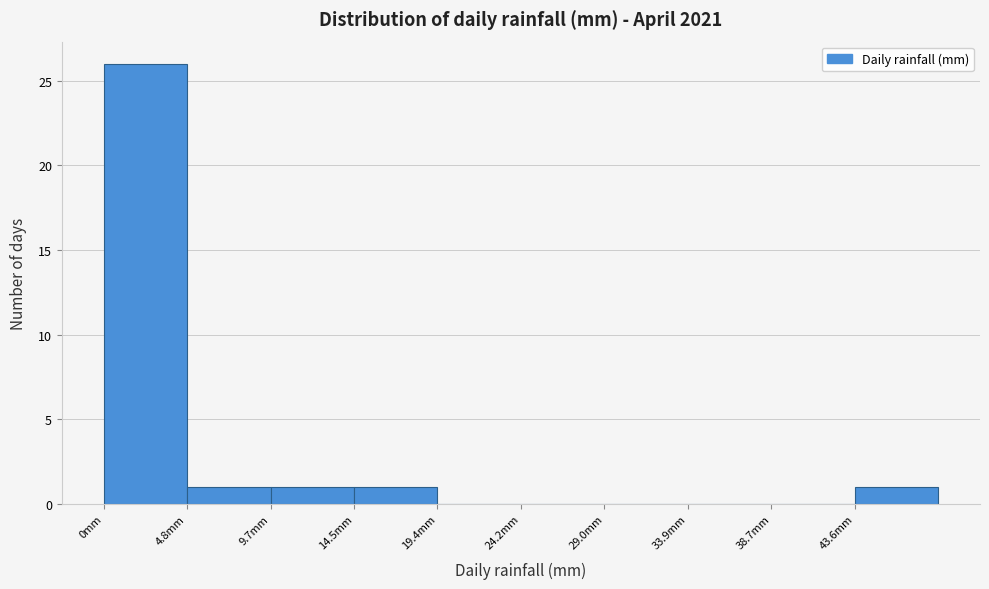

Reading left to right, transcribe this chart: for each bar, give the range it covers on the x-axis and its height. Neither the bar edges nor the heights are printed on the chart, so give them approximately, as read against the axes.

0.0 to 5.0: 26
5.0 to 9.5: 1
9.5 to 14.5: 1
14.5 to 19.5: 1
19.5 to 24.0: 0
24.0 to 29.0: 0
29.0 to 34.0: 0
34.0 to 38.5: 0
38.5 to 43.5: 0
43.5 to 48.5: 1